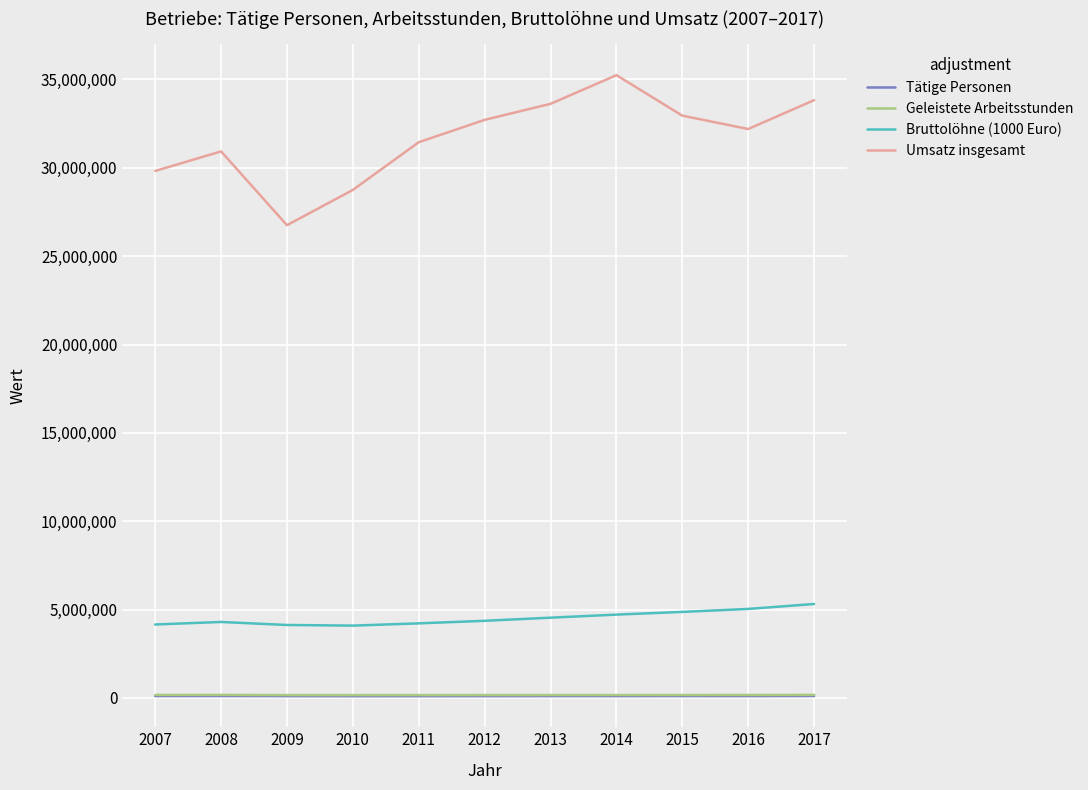

True or false: Umsatz insgesamt and Tätige Personen cross at least once.

False